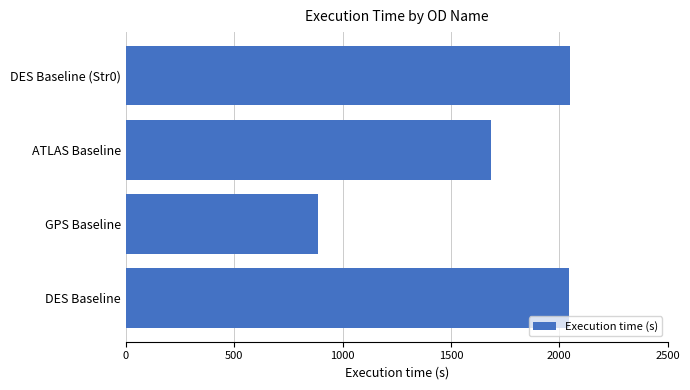

At which label is the value closest to 1469?

ATLAS Baseline